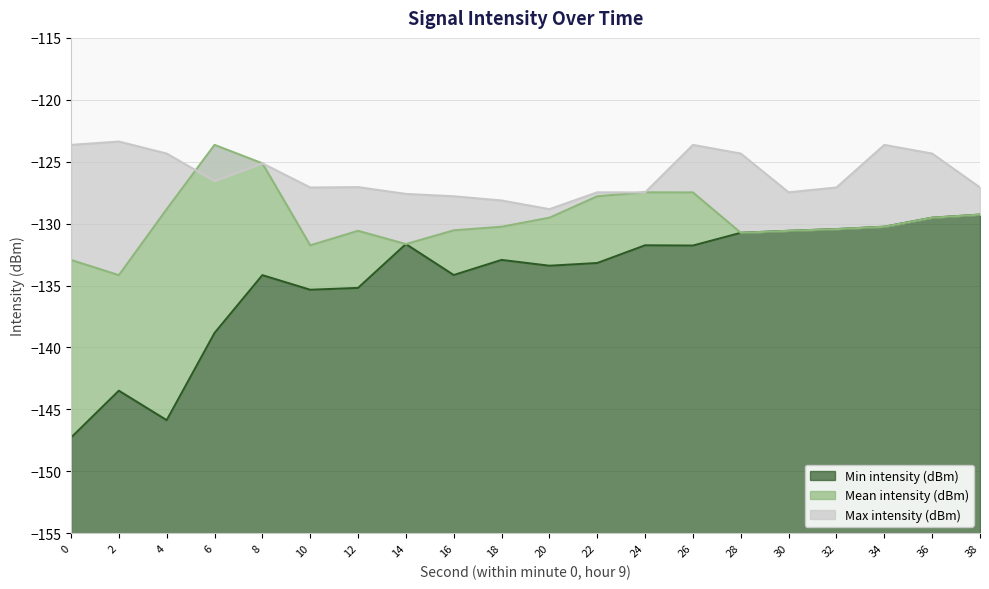

True or false: Mean intensity (dBm) has more than 2 interior local peaks.

True